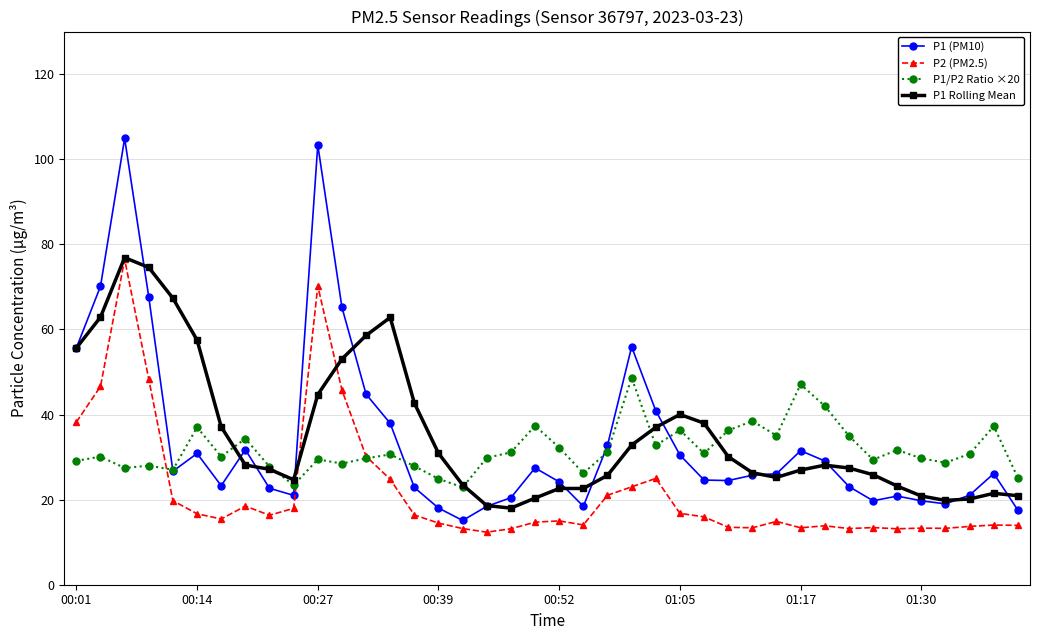

What is the maximum value for P2 (PM2.5)?

76.5